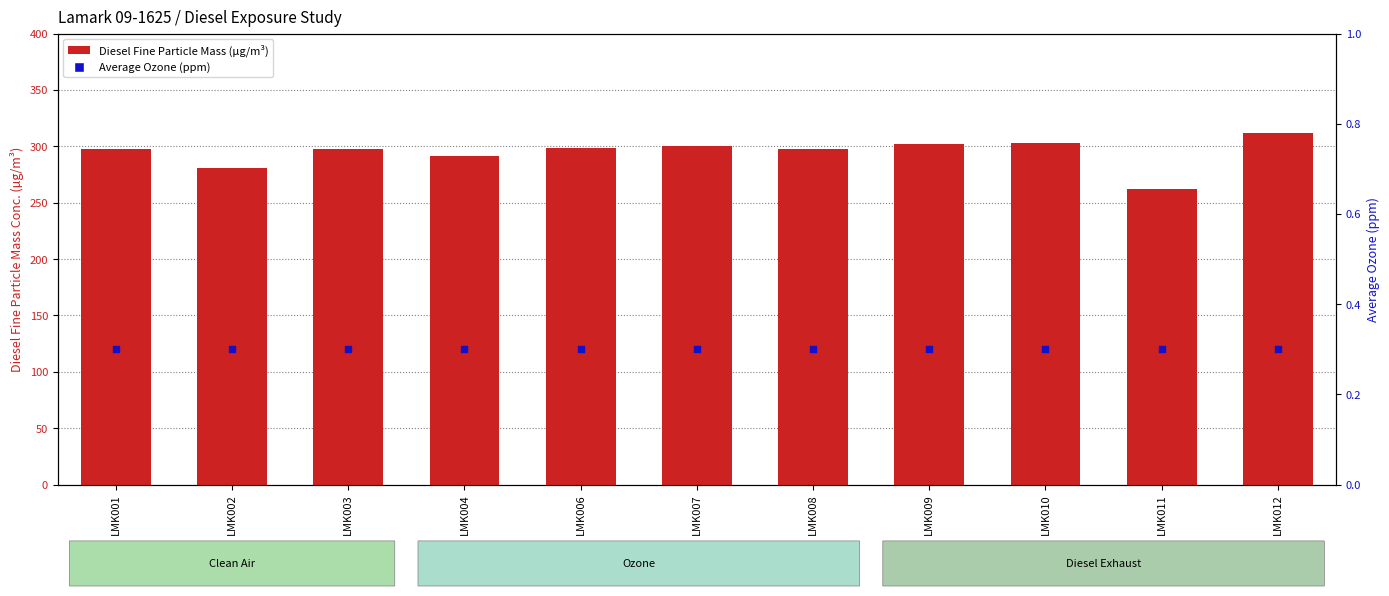

Which series reaches the maximum Y coordinate?

Diesel Fine Particle Mass (µg/m³)